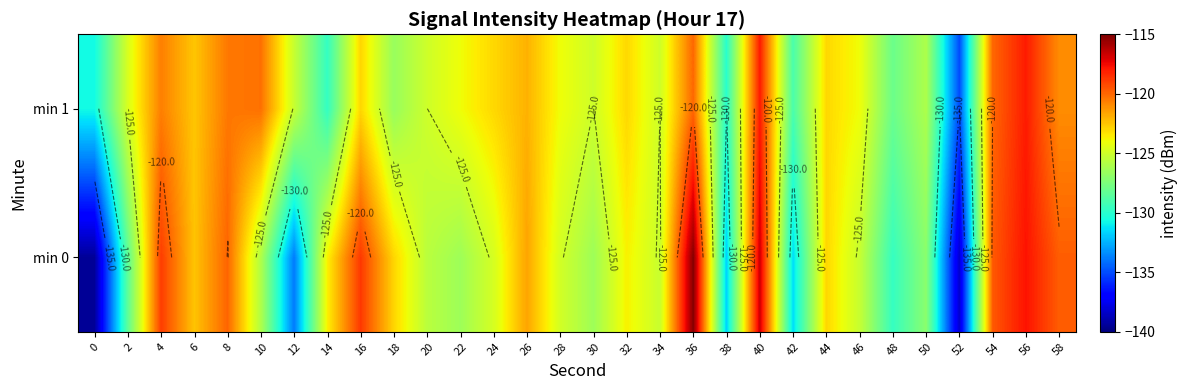

At 52, list the series in order from smallest to largest.

min 0, min 1